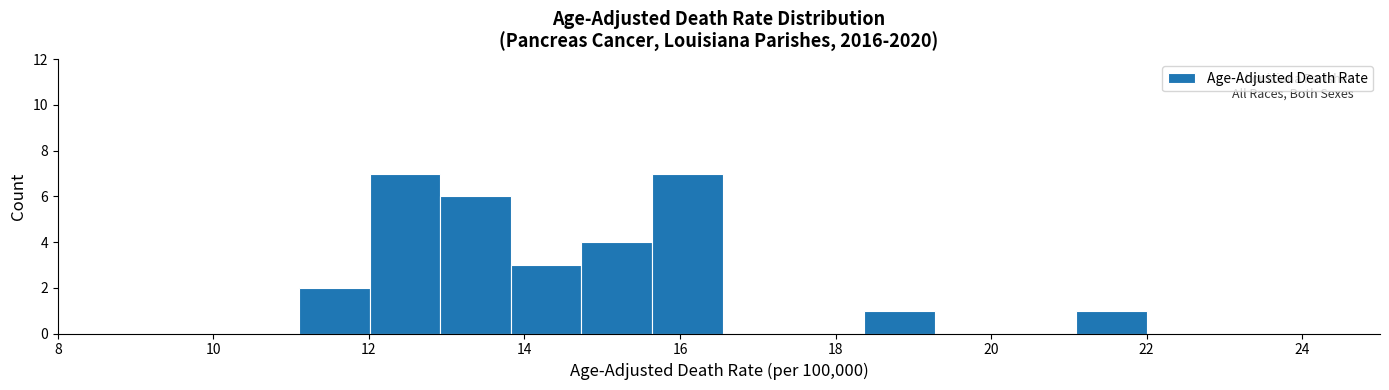

Reading left to right, transcribe this chart: for each bar, give the range it covers on the x-axis and its height. Neither the bar edges nor the heights are printed on the chart, so give them approximately, as read against the axes.

11.2 to 12.0: 2
12.0 to 13.0: 7
13.0 to 13.8: 6
13.8 to 14.8: 3
14.8 to 15.6: 4
15.6 to 16.6: 7
16.6 to 17.4: 0
17.4 to 18.4: 0
18.4 to 19.2: 1
19.2 to 20.2: 0
20.2 to 21.0: 0
21.0 to 22.0: 1